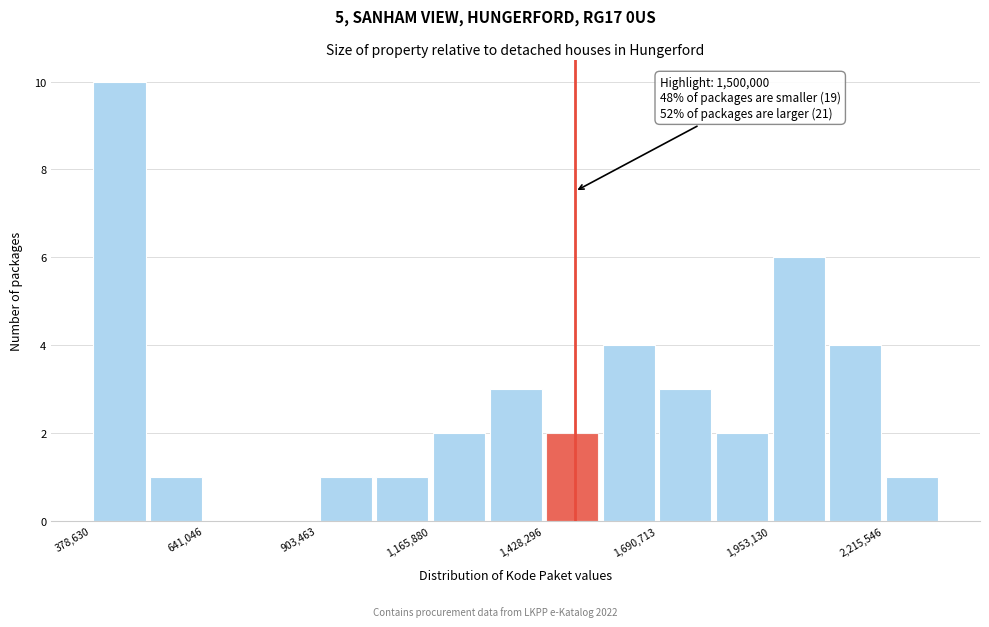

Read against the x-axis, roughly where is the centre of the tallest bar?

450000